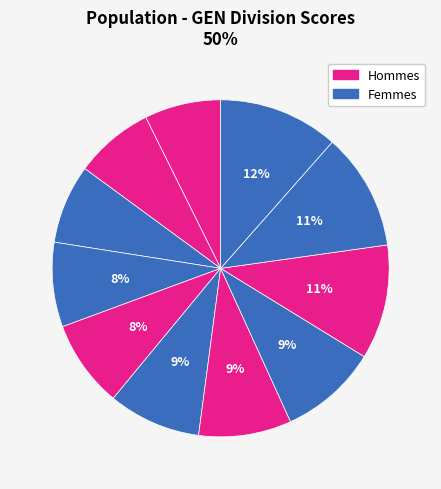

How many slices are in this pie chart?

11